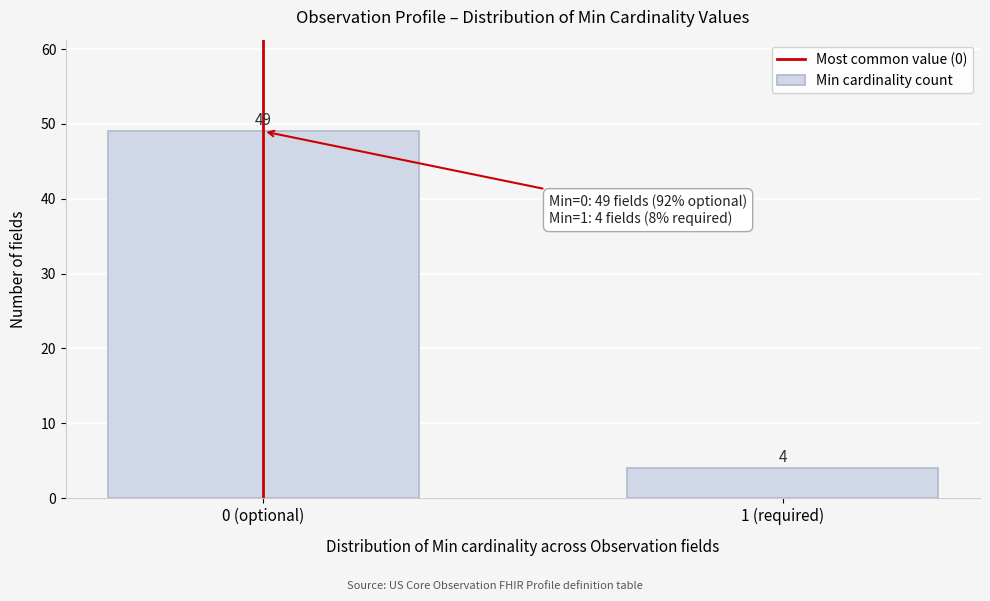

Reading left to right, what are all the values shown in this chart?

0 (optional)=49	1 (required)=4